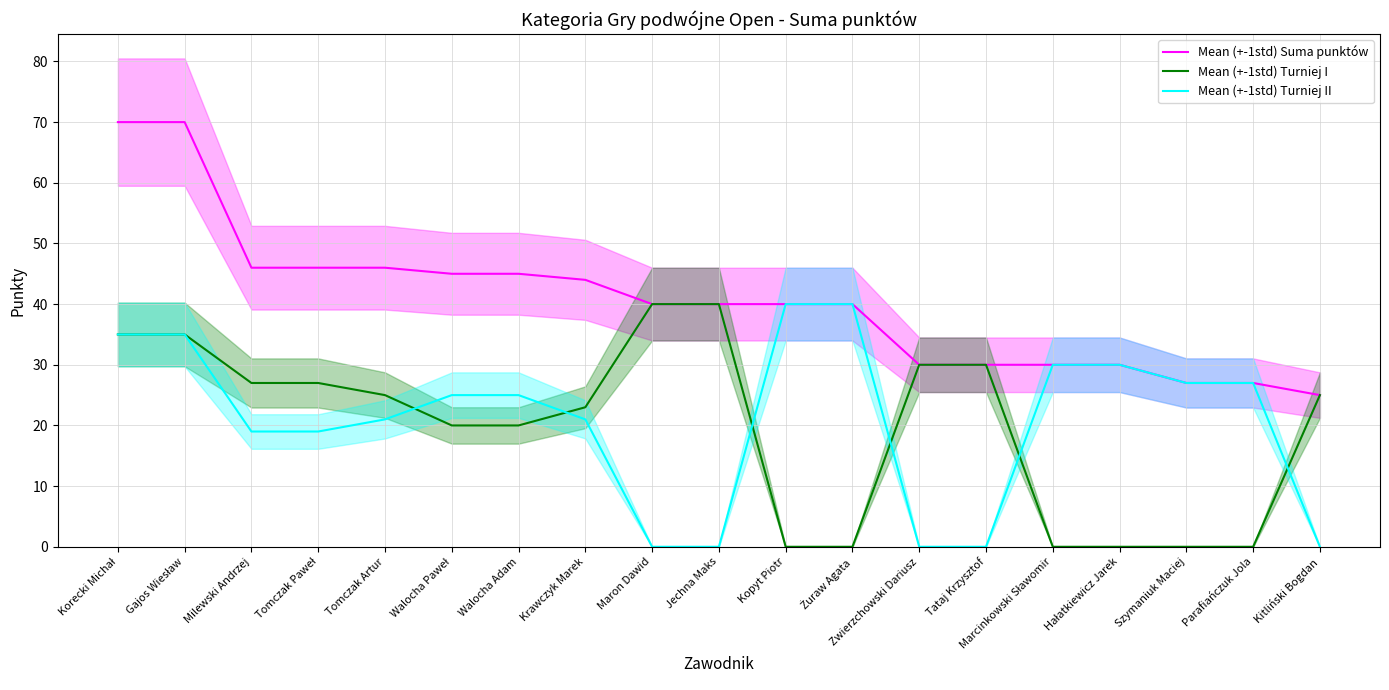

What is the difference between the maximum and second lowest values in the Mean (+-1std) Suma punktów series?

43